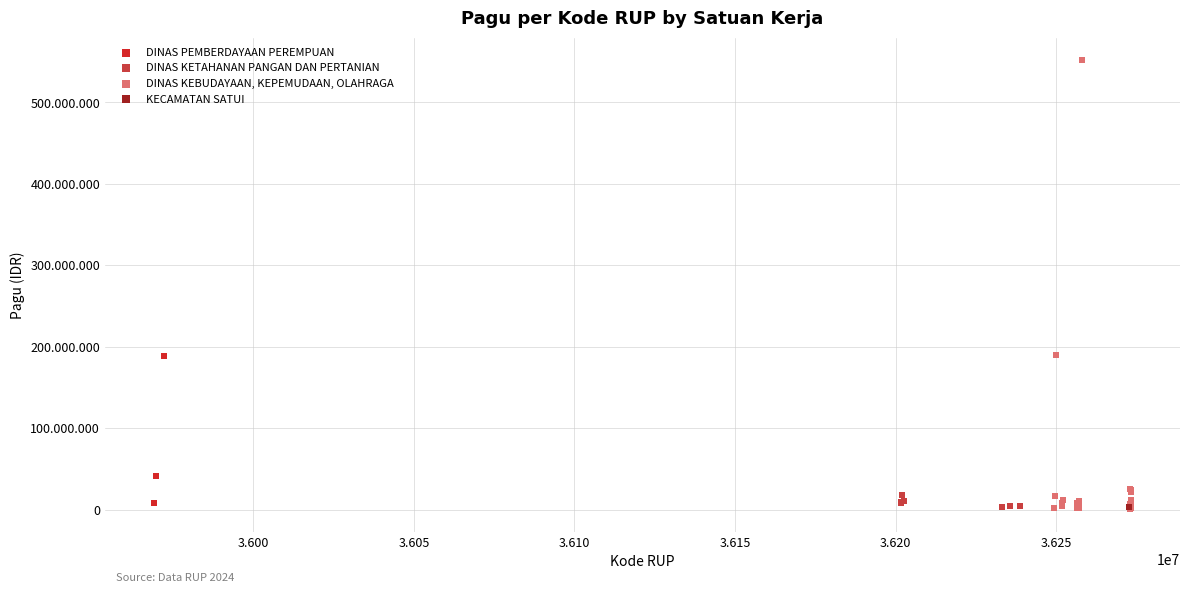

What are all the series names shown in the legend?

DINAS PEMBERDAYAAN PEREMPUAN, DINAS KETAHANAN PANGAN DAN PERTANIAN, DINAS KEBUDAYAAN, KEPEMUDAAN, OLAHRAGA, KECAMATAN SATUI